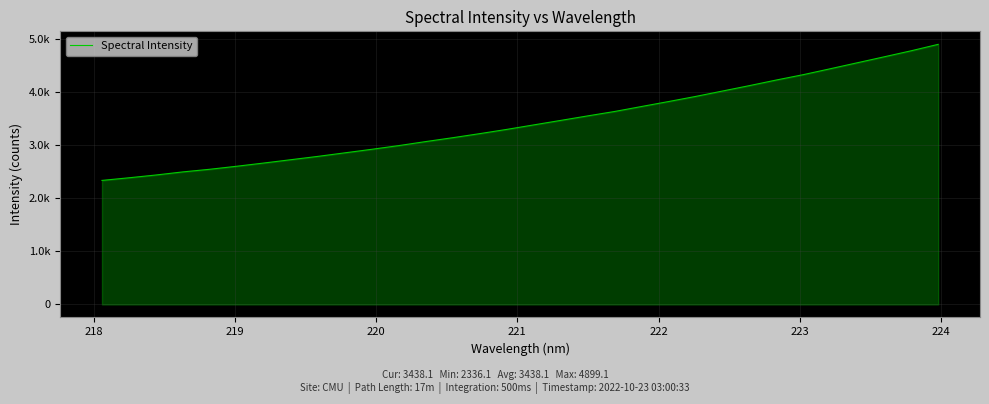

Does the chart display data point markers on the line(s)?

No